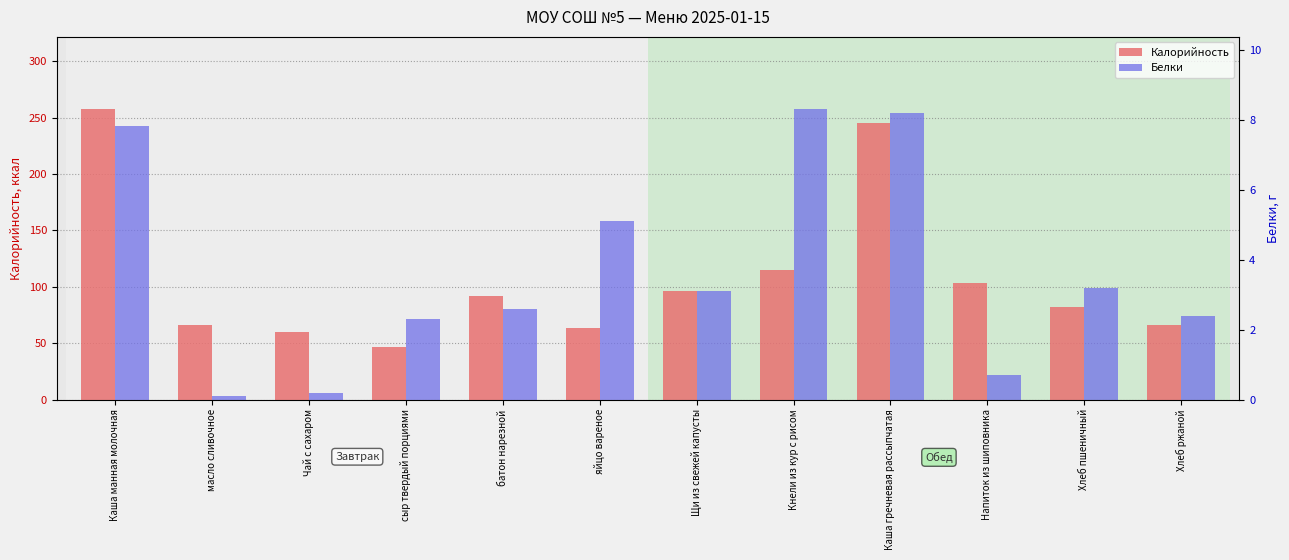

What is the difference between the maximum and second lowest values in the Калорийность series?

197.3